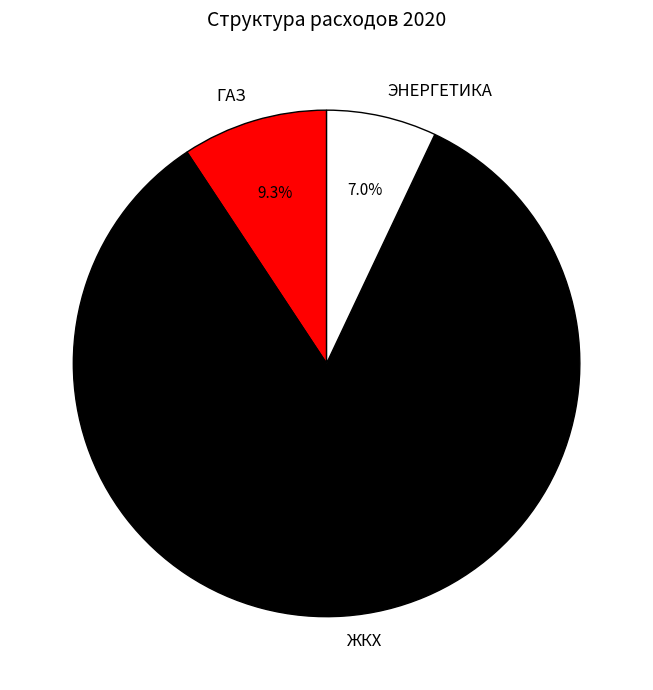

Between ЖКХ and ГАЗ, which is larger?

ЖКХ